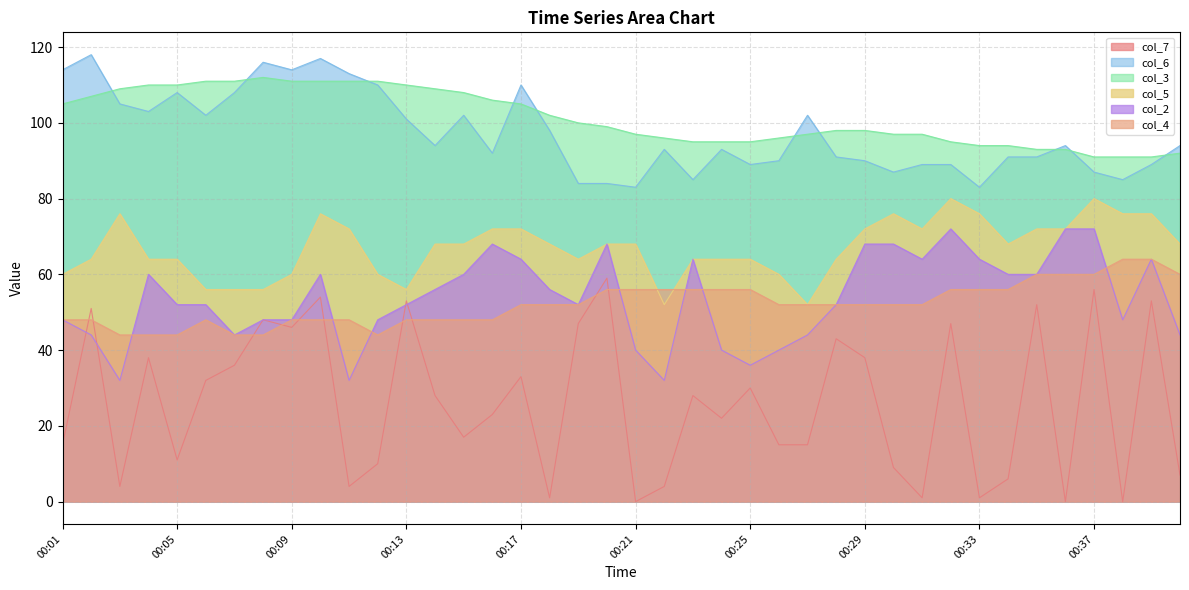

True or false: col_6 and col_2 cross at least once.

False